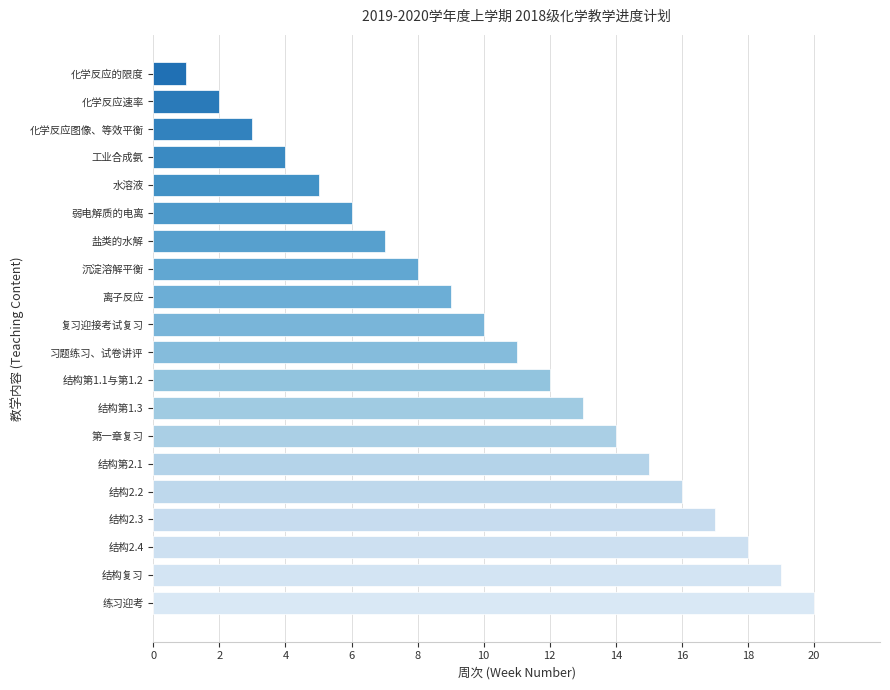

What is the sum of all values?

210